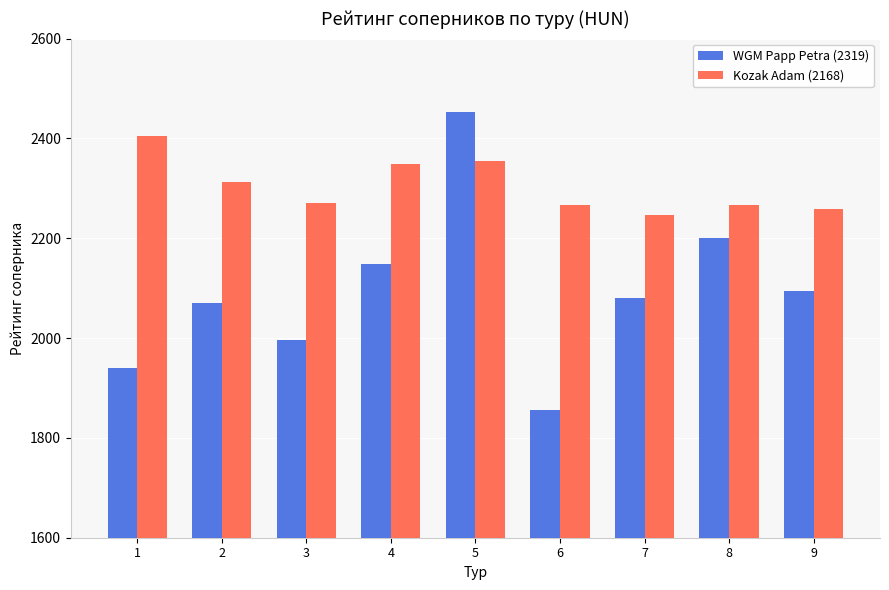

At 8, list the series in order from largest to smallest.

Kozak Adam (2168), WGM Papp Petra (2319)